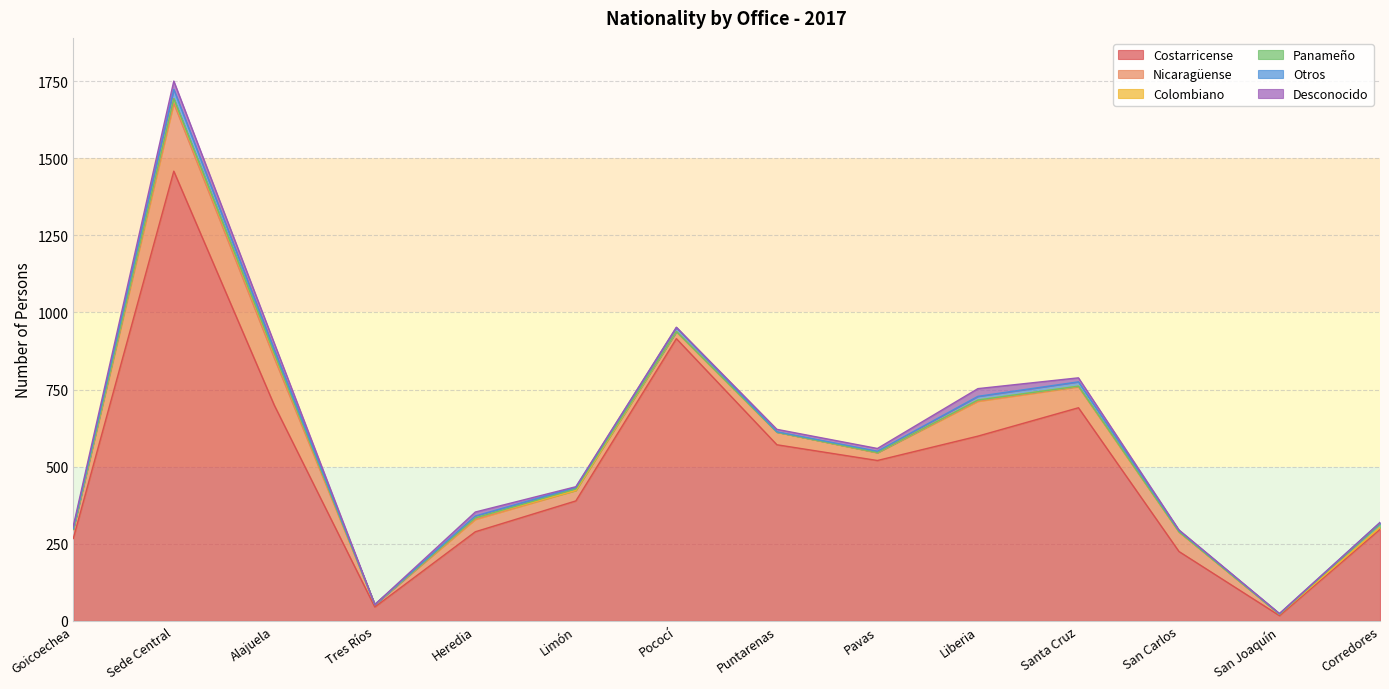

What is the sum of the Otros values at Limón and San Carlos?

9